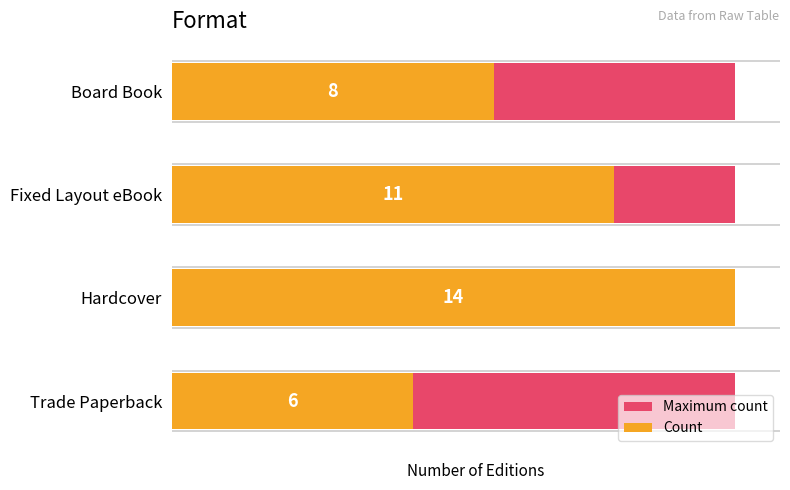

The Maximum count series shows 0.8 at 1. True or false?

False